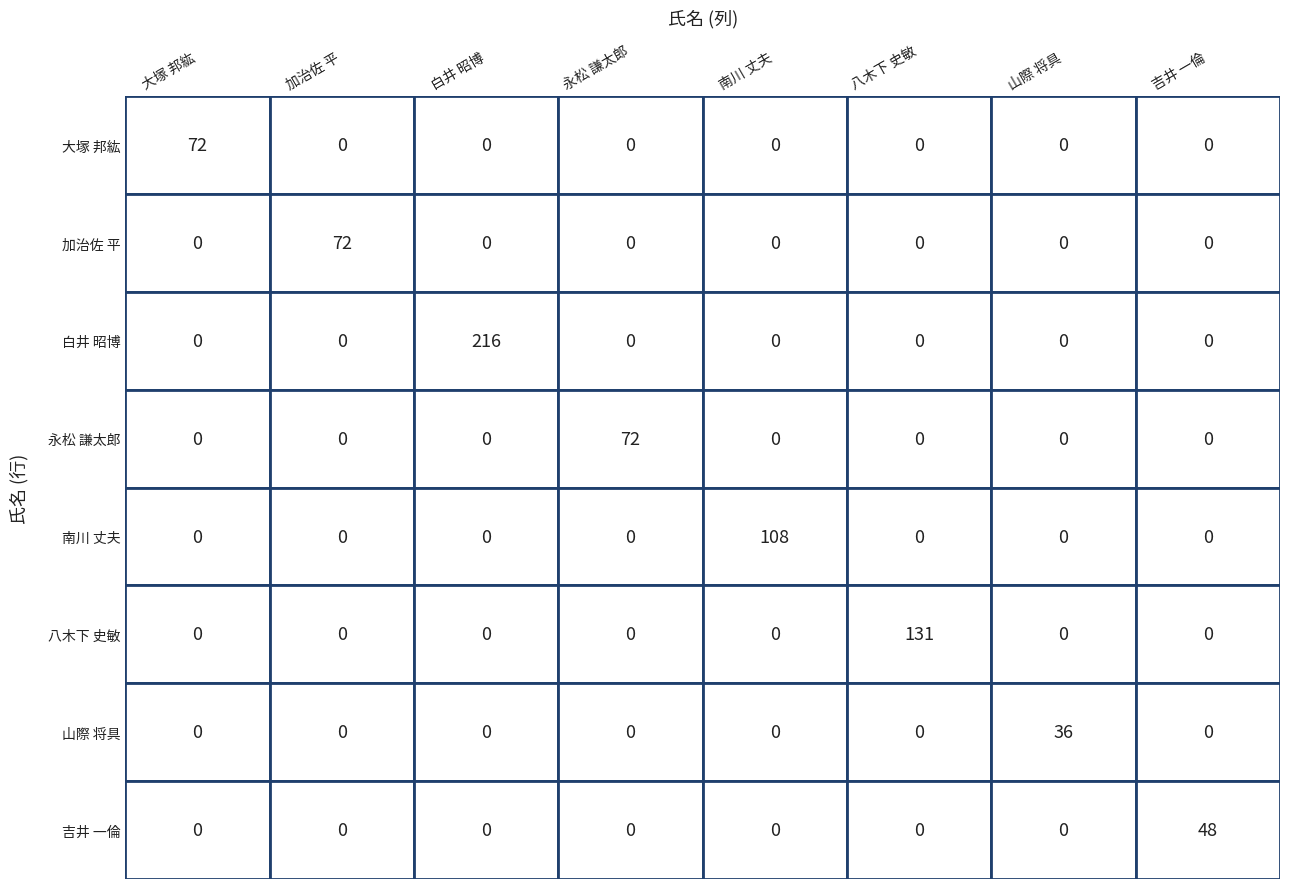

How many data points in 白井 昭博 are above 0?

1